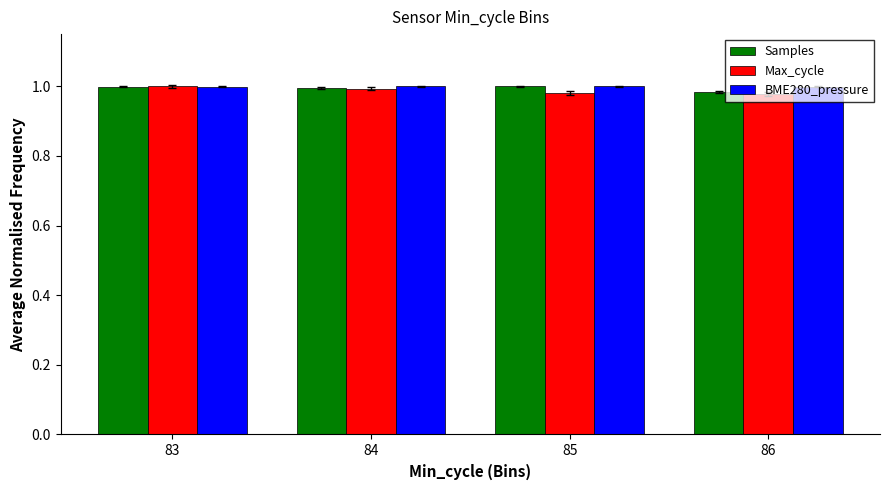

Count the number of data series in this chart.

3